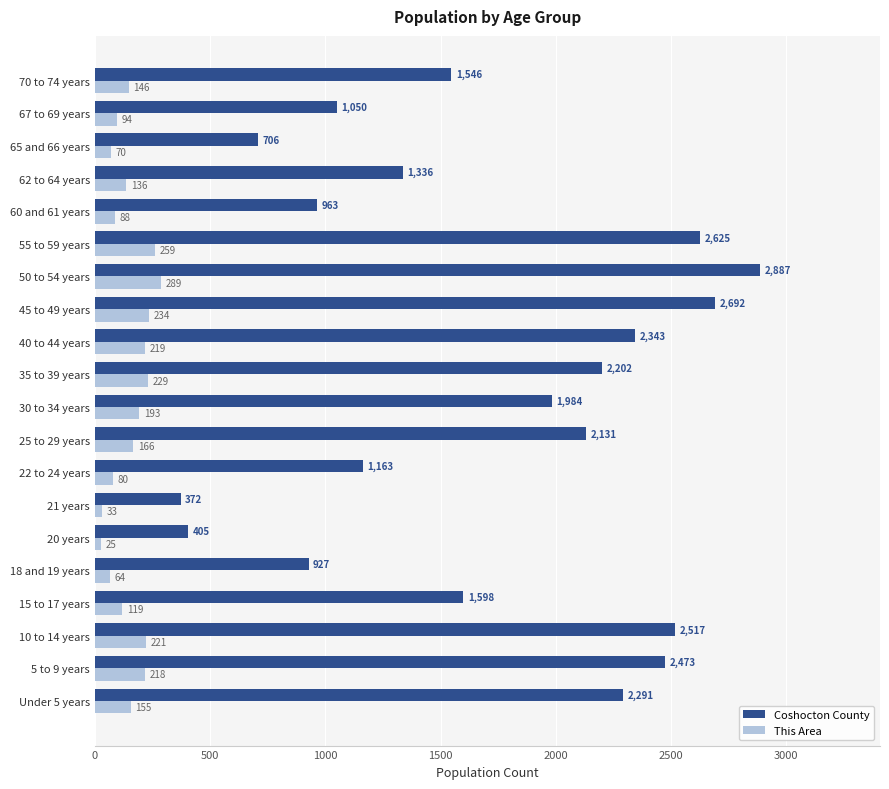

Where is Coshocton County nearest to the value 1629?

15 to 17 years